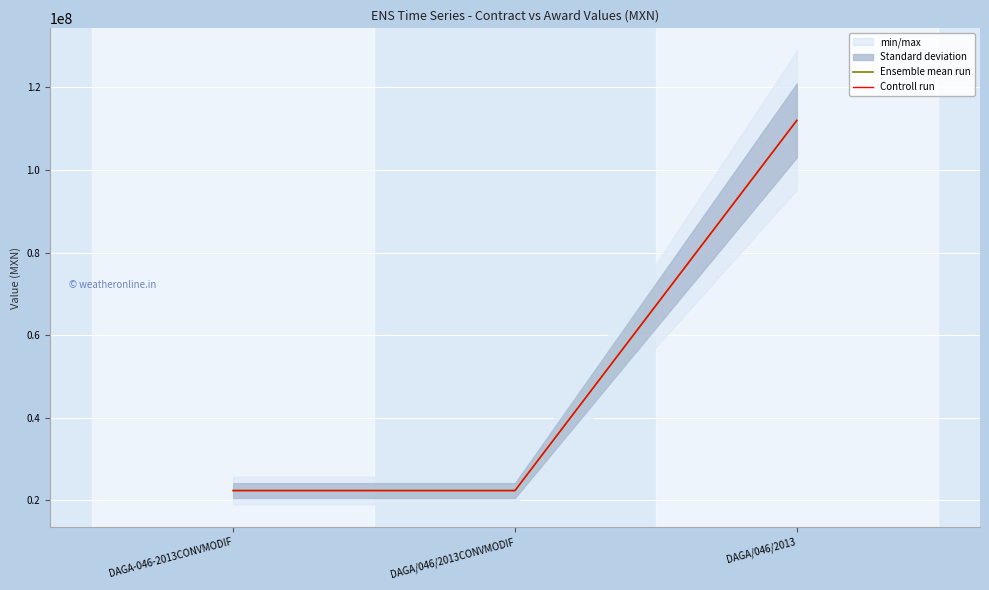

At how many categories does at least one series exceed 60301001?

1